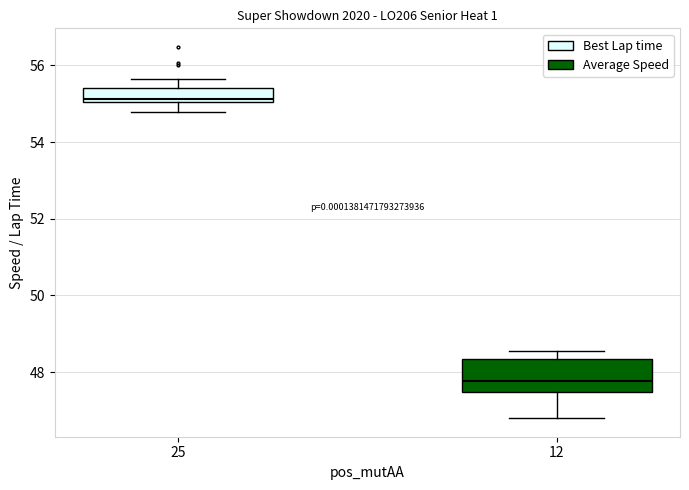

Which box's median line is the highest?

25